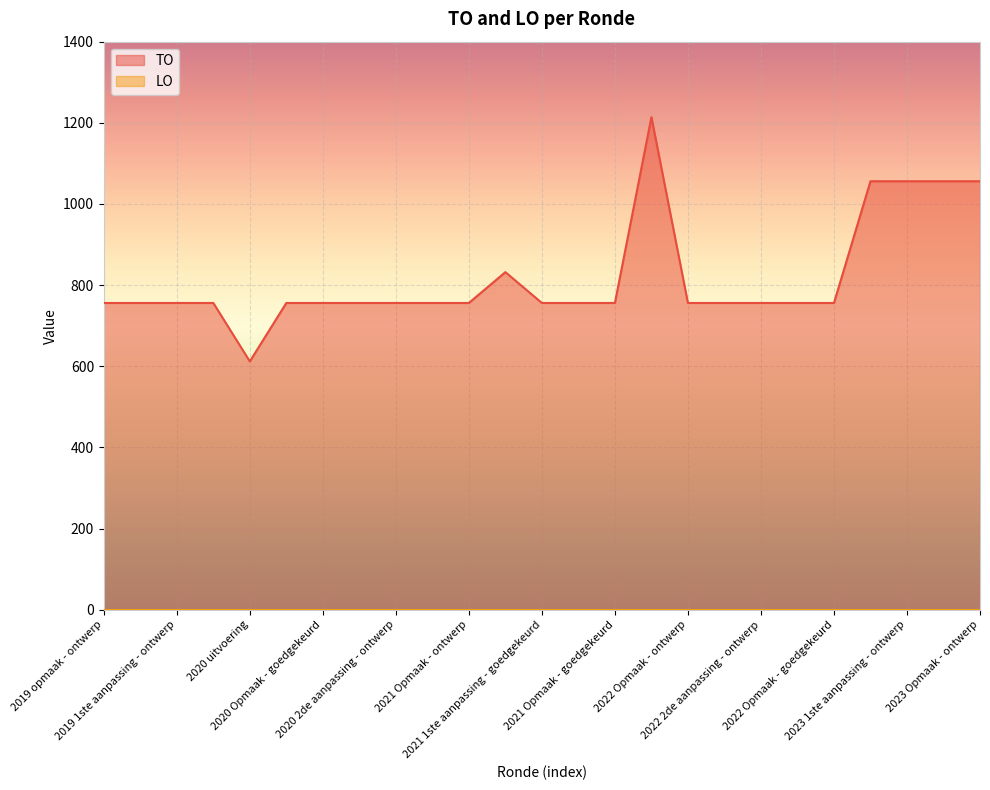

What is the maximum value shown in the chart?

1214